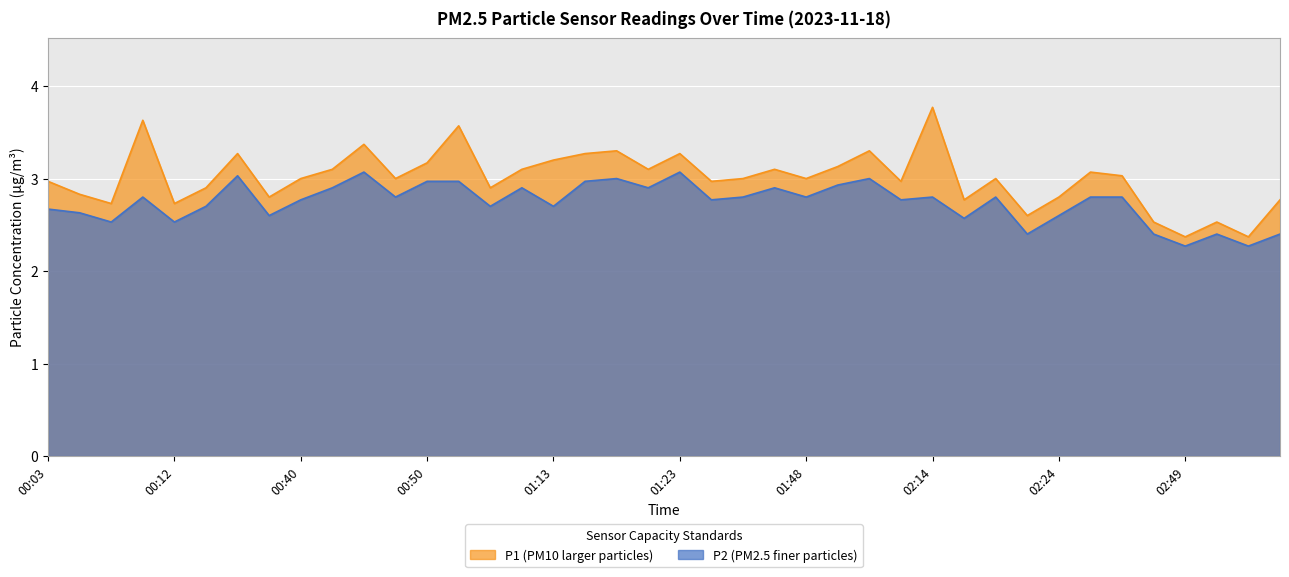

True or false: P1 has a value of 3.1 at 00:42.

True